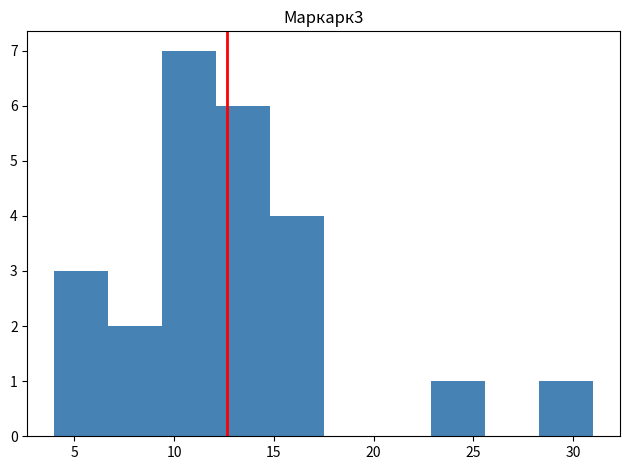

Which range on the x-axis has the tallest bar?

9.4 to 12.1